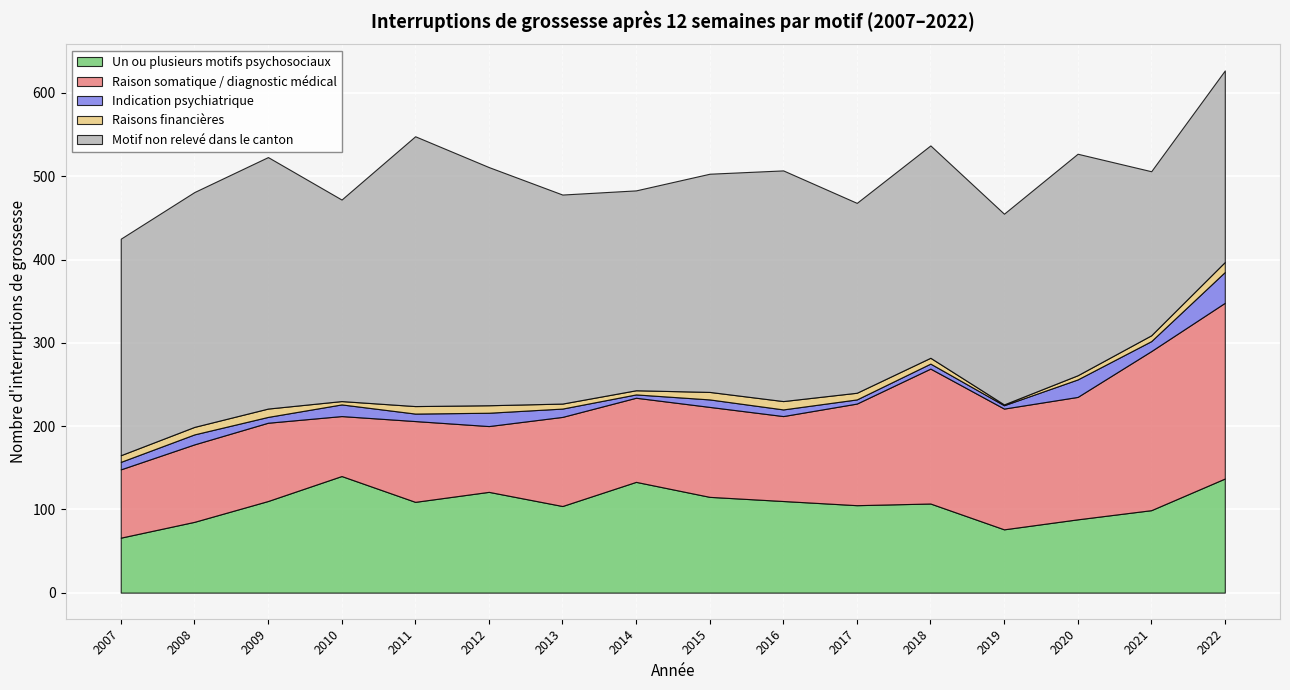

What is the difference between the Un ou plusieurs motifs psychosociaux values at 2021 and 2017?

6